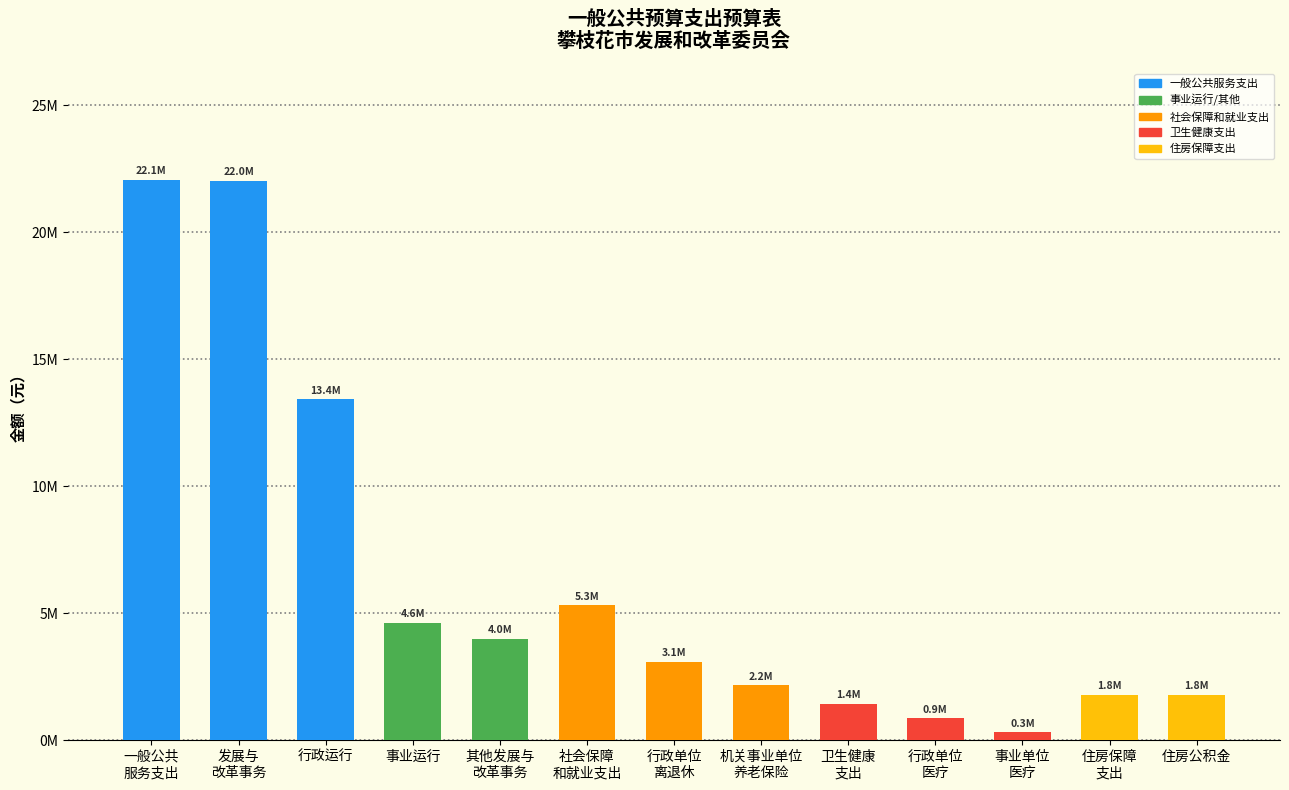

Are the bars horizontal?

No